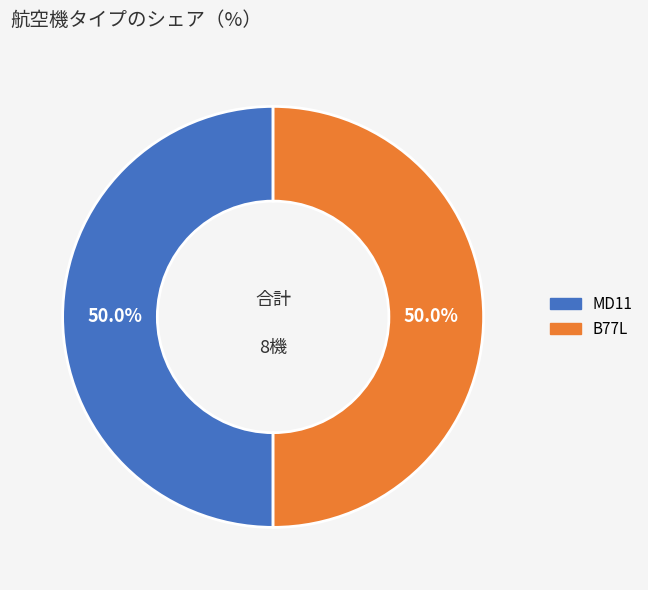

How many segments does this pie chart have?

2